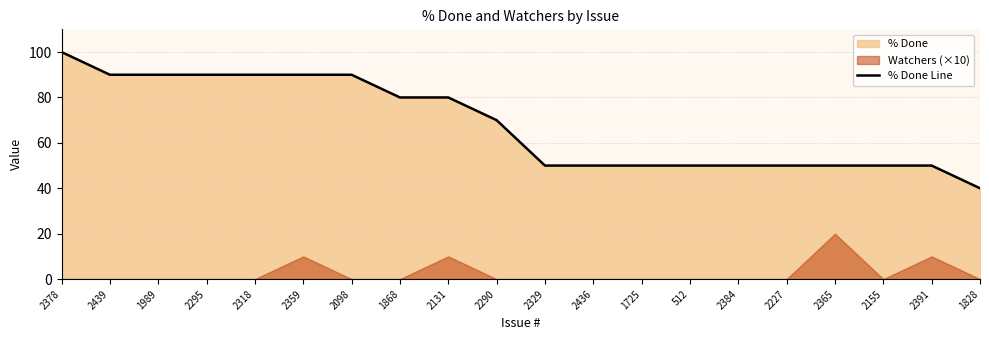

How many lines are shown in the chart?

1